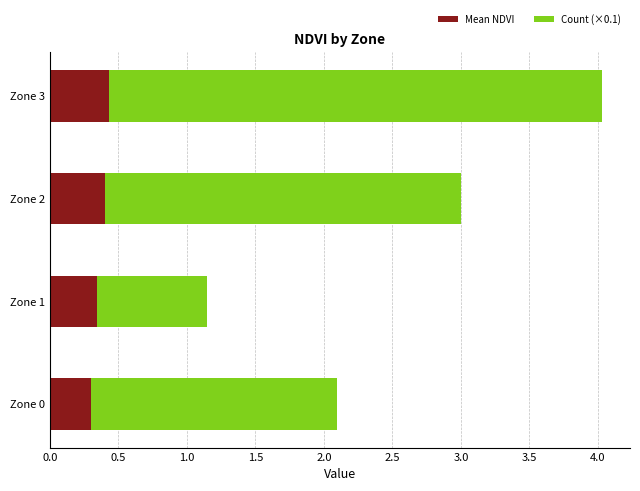

What is the total value across all series at Zone 1?

1.1